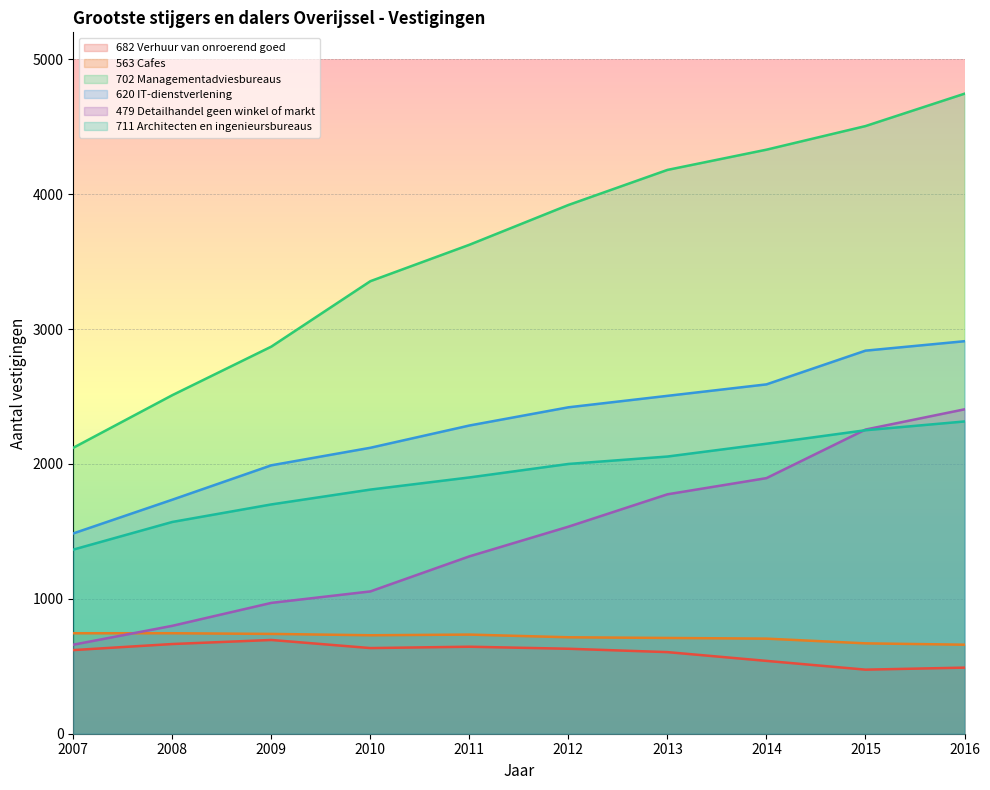

Which series has the widest spread of values?

702 Managementadviesbureaus